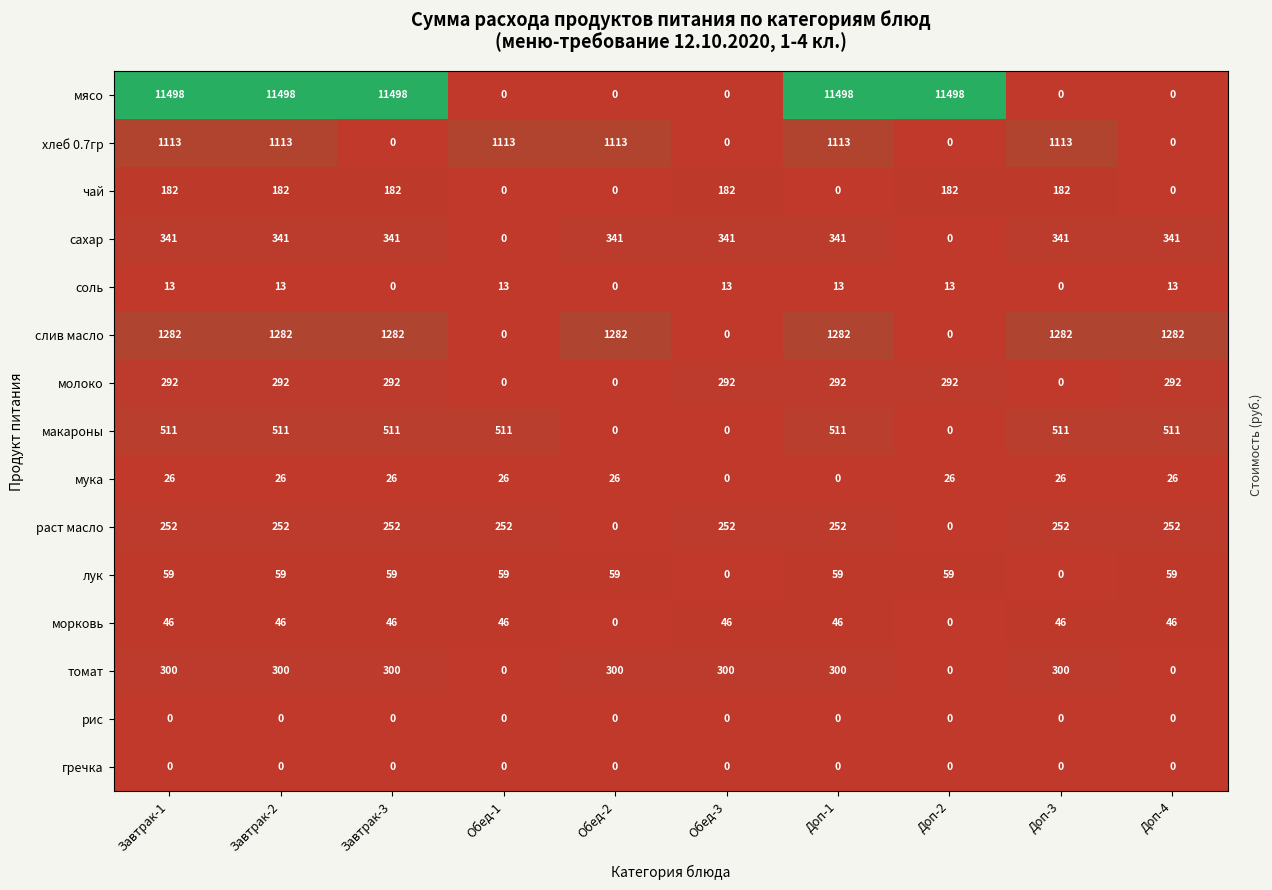

Is it true that макароны equals 511 at Завтрак-1?

True